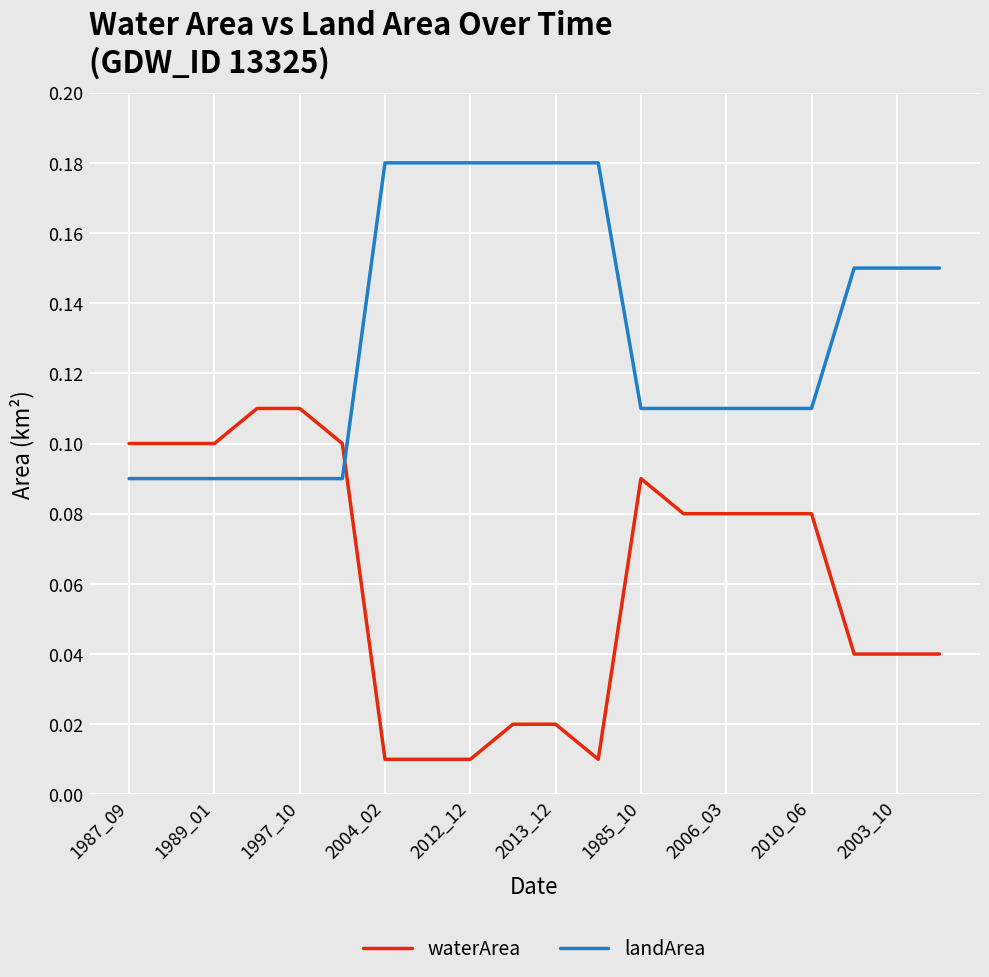

How many times do landArea and waterArea cross each other?

1